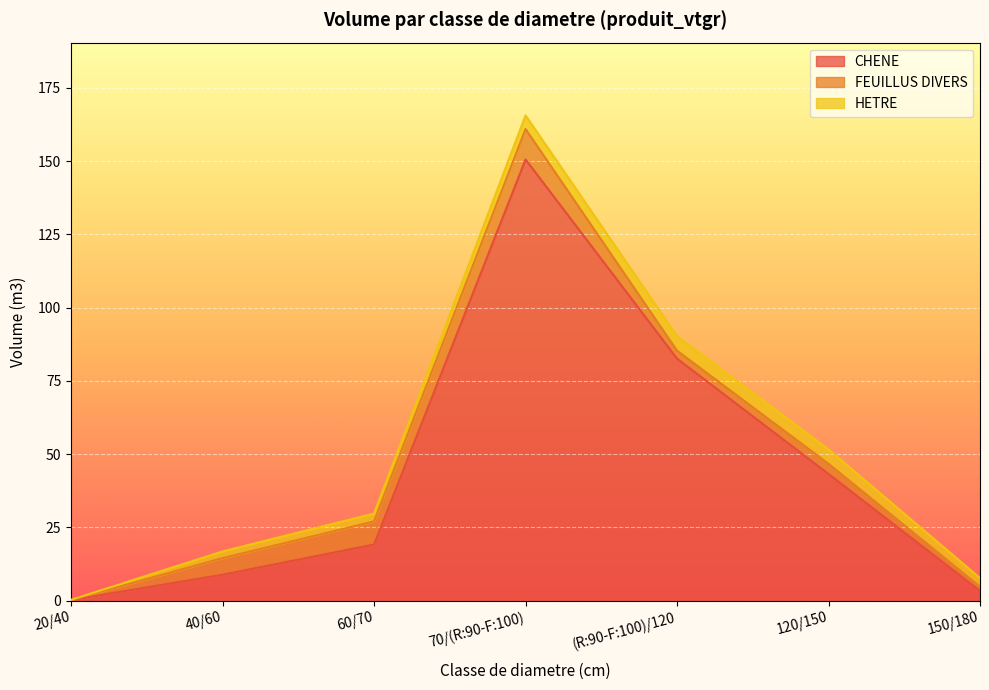

How many interior local peaks does the CHENE series have?

1